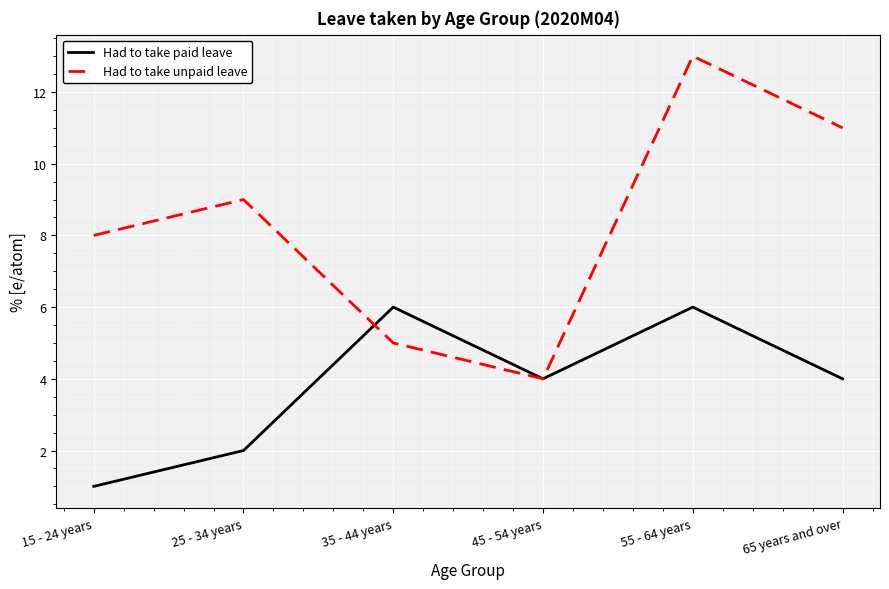

What is the approximate value of Had to take paid leave at 25 - 34 years?

2